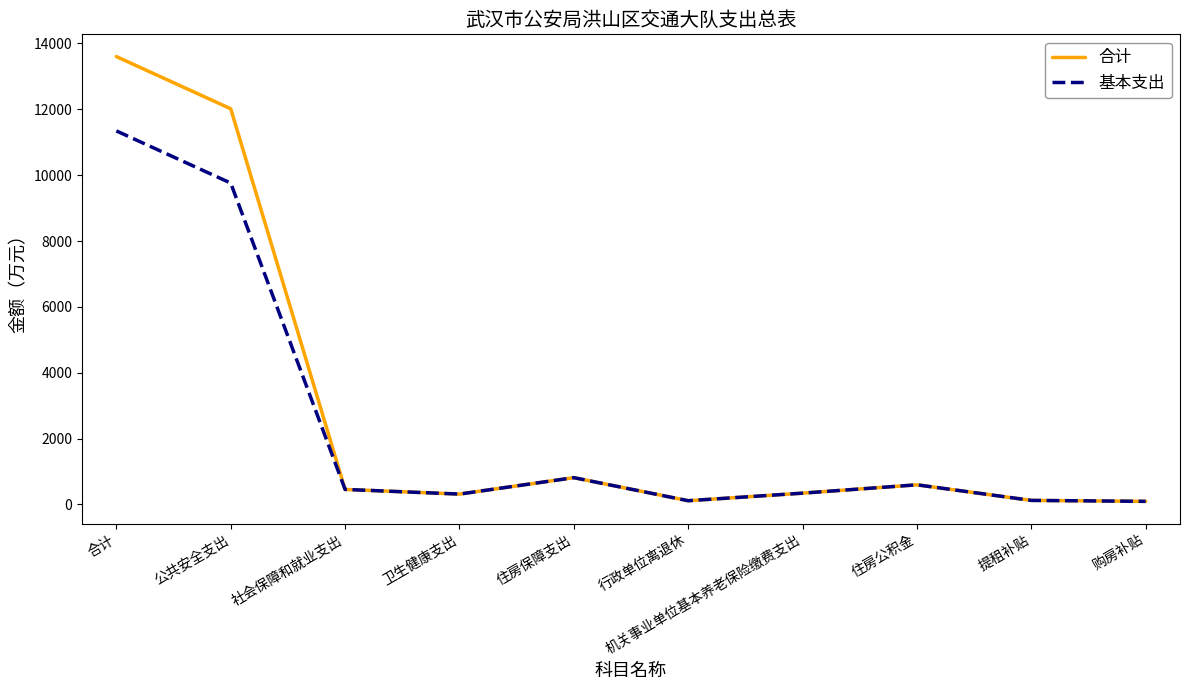

Which series has the largest range (max minus min)?

合计